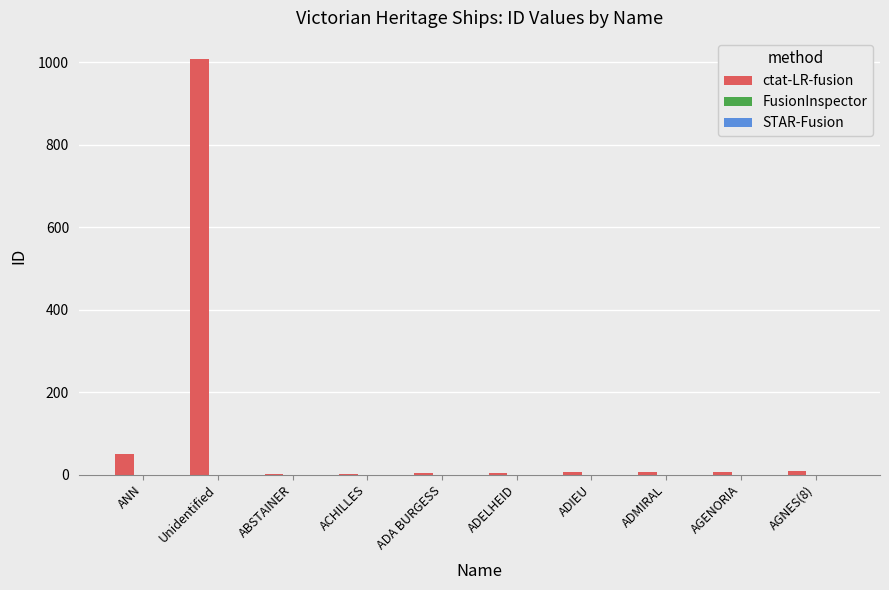

The chart shows a value of 1009 at Unidentified. True or false?

True